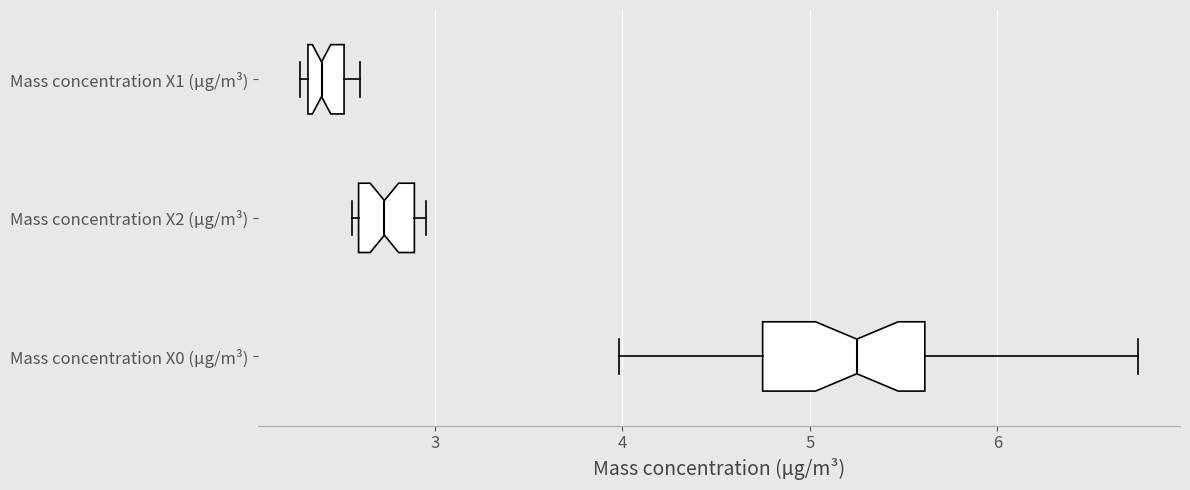

Comparing the boxes themselves (not the whiskers), which one is the widest?

Mass concentration X0 (μg/m³)